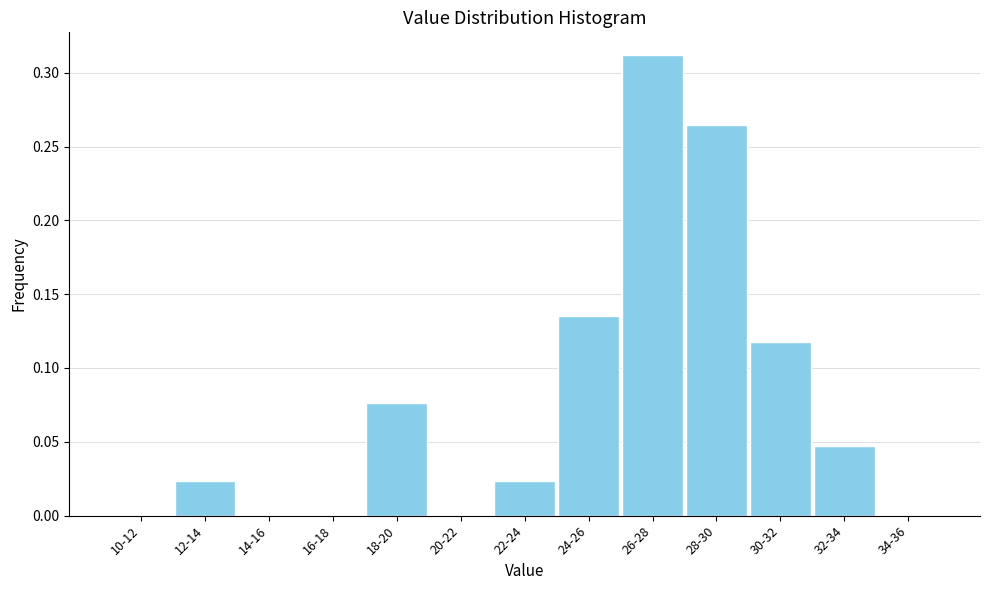

Is it true that the value at 34-36 is 0.1?

False